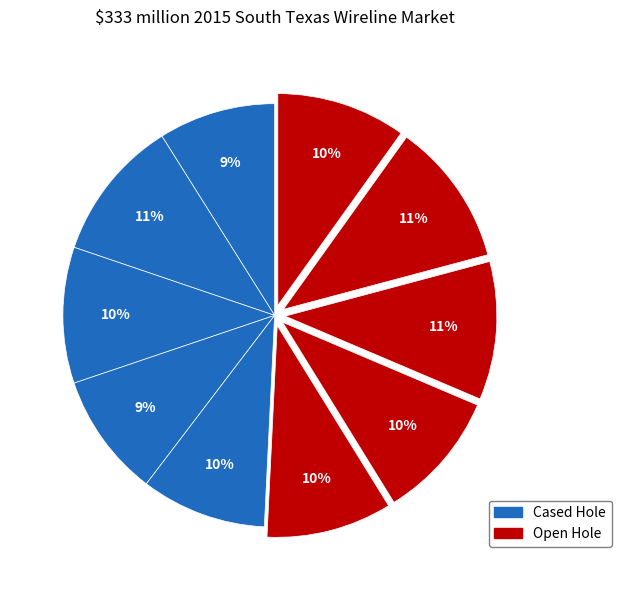

How many segments does this pie chart have?

10